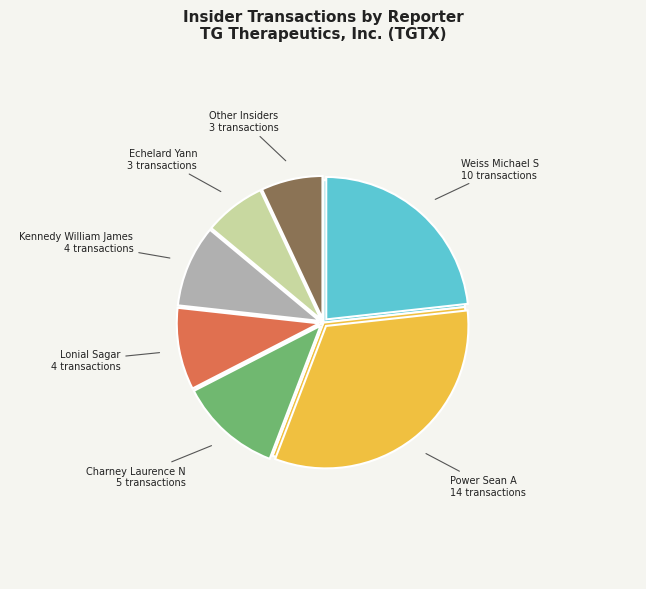

What is the ratio of the value at Other to the value at Echelard Yann?

1.0